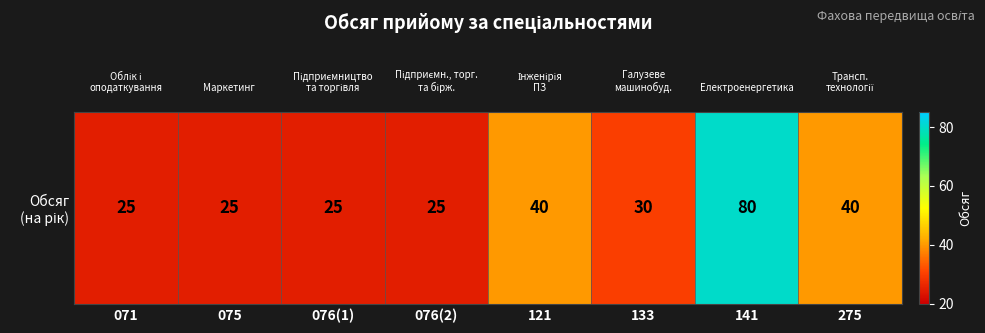

Which label corresponds to the largest value in the chart?

141